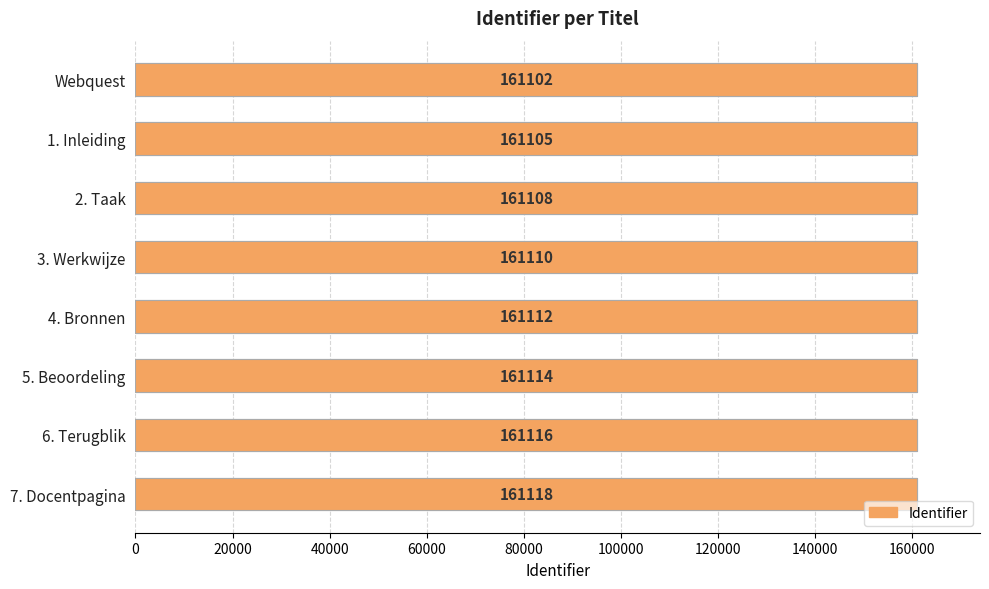

What is the difference between the maximum and second lowest values?

13